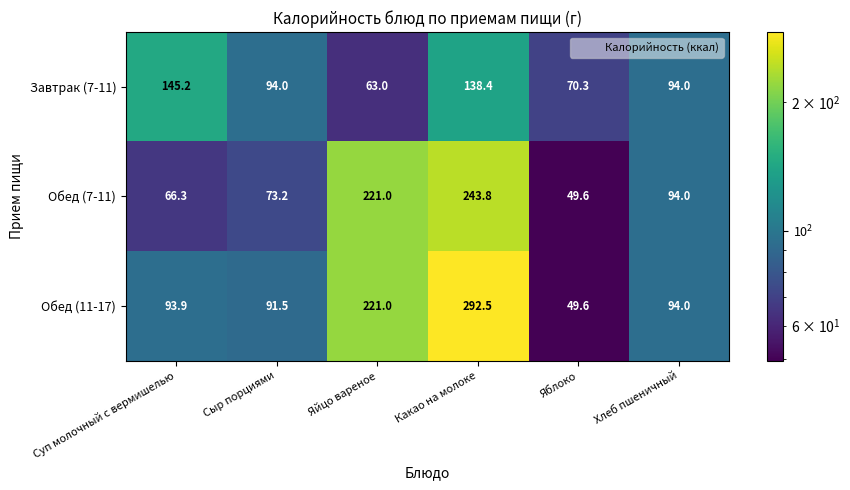

What value does the Завтрак (7-11) series have at Яйцо вареное?

63.0